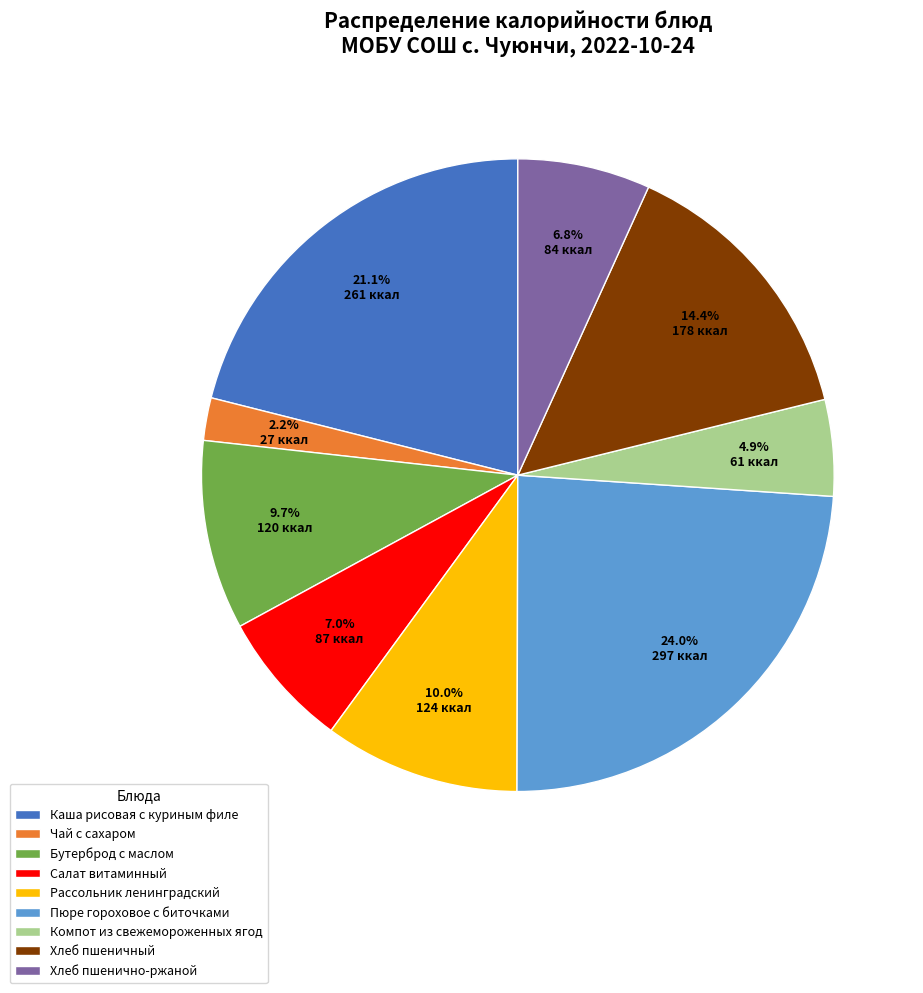

Is the sum of Каша рисовая с куриным филе and Хлеб пшенично-ржаной greater than half?

No